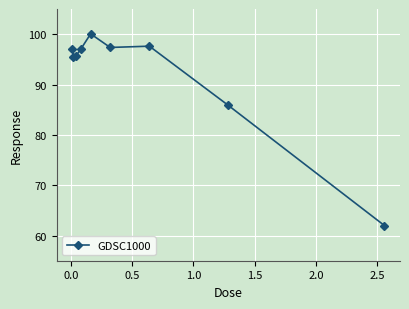

What is the difference between the maximum and second lowest values?

14.1